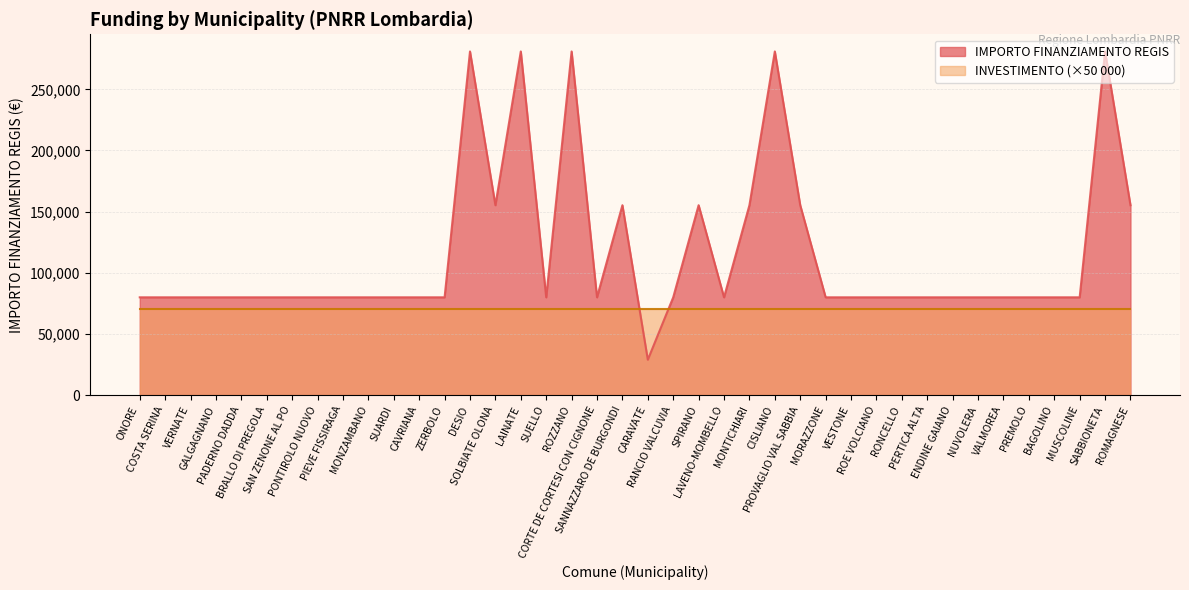

What is the label of the 5th point from the right?

PREMOLO